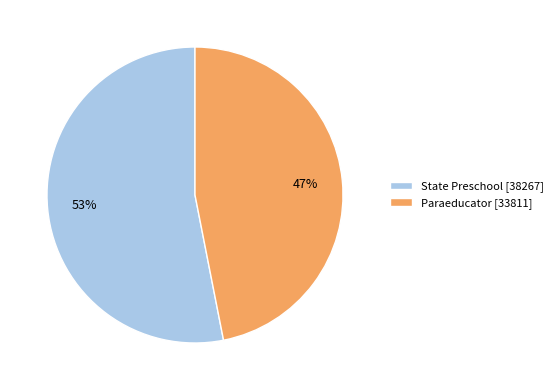

Count the number of slices in the pie.

2